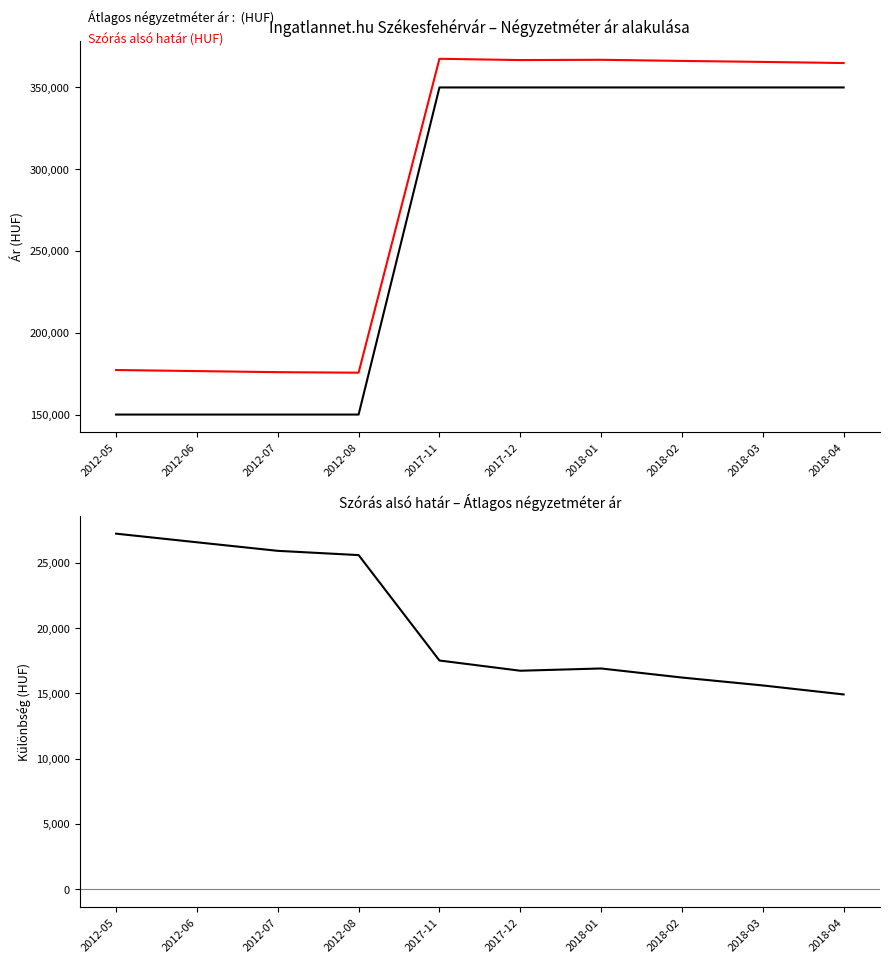

What are all the series names shown in the legend?

Átlagos négyzetméter ár, Szórás alsó határ, Különbség (Szórás - Átlag)